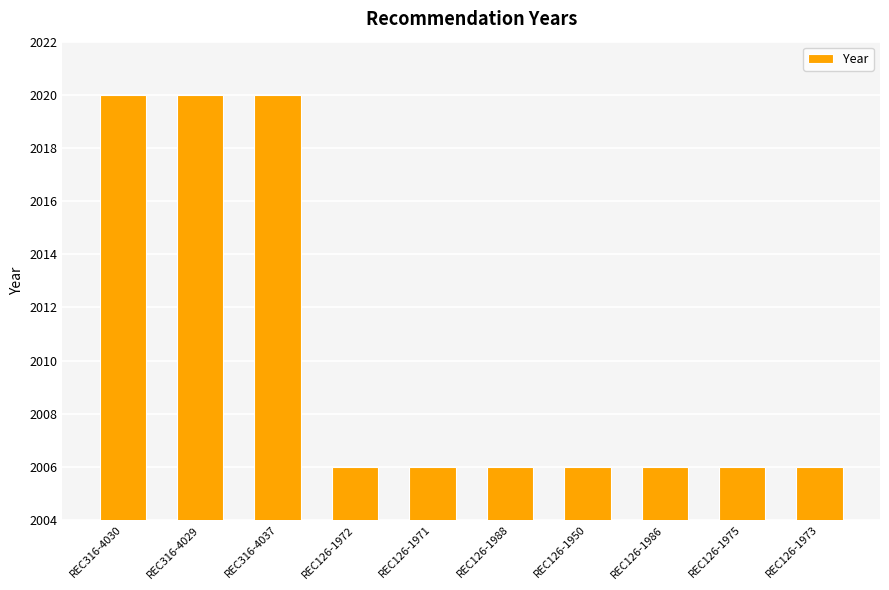

Is it true that the value at REC126-1975 is 2006?

True